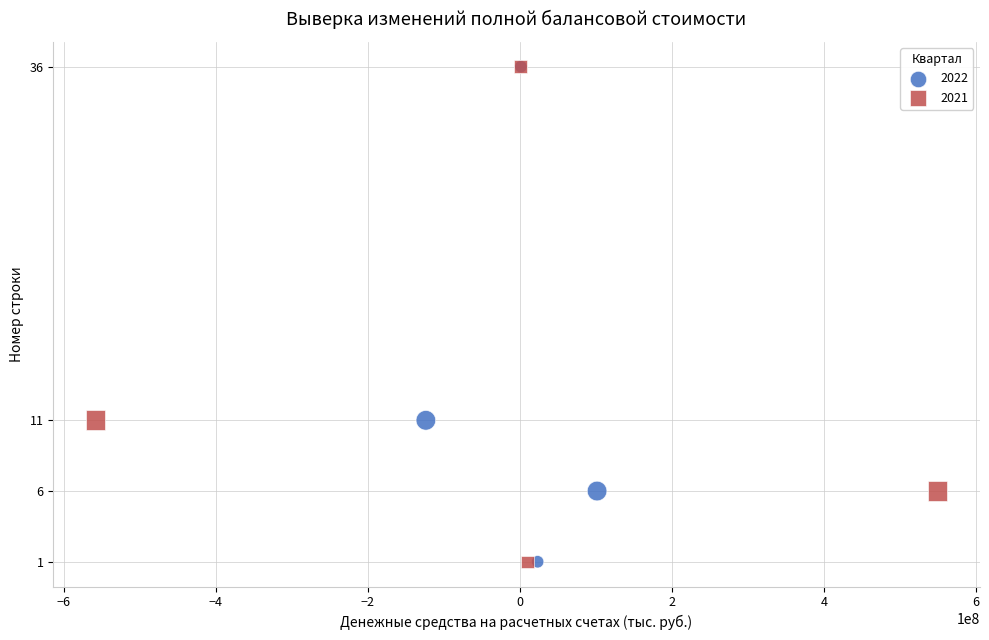

What are all the series names shown in the legend?

2022, 2021